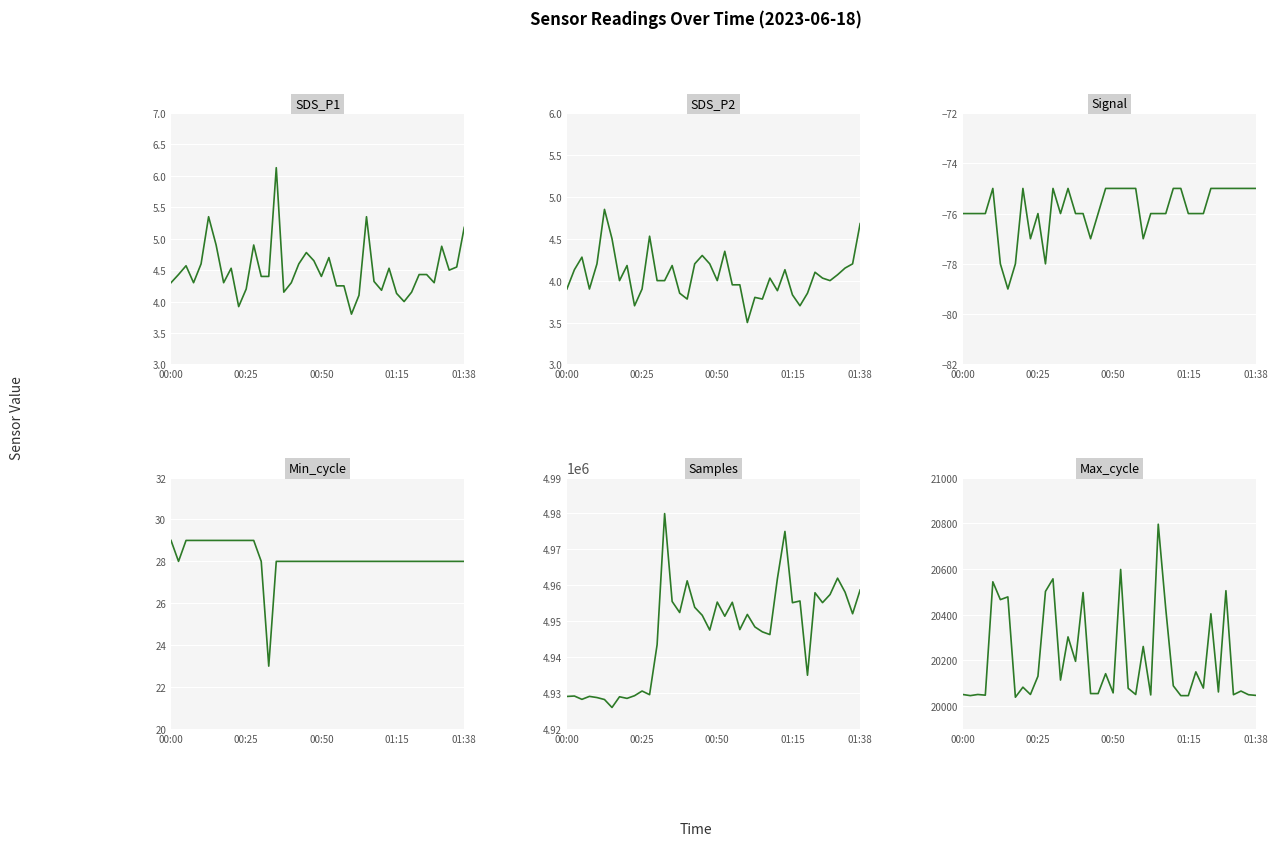

True or false: Max_cycle and SDS_P1 cross at least once.

False